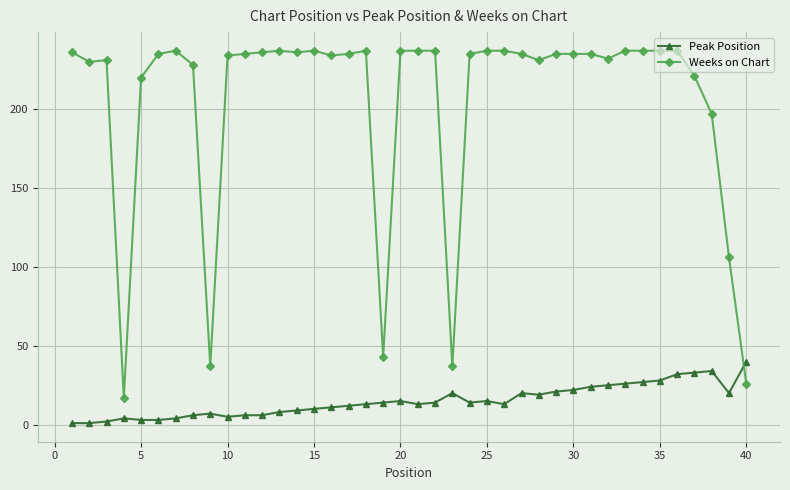

Rank the series by their maximum value, from lowest to highest.

Peak Position, Weeks on Chart